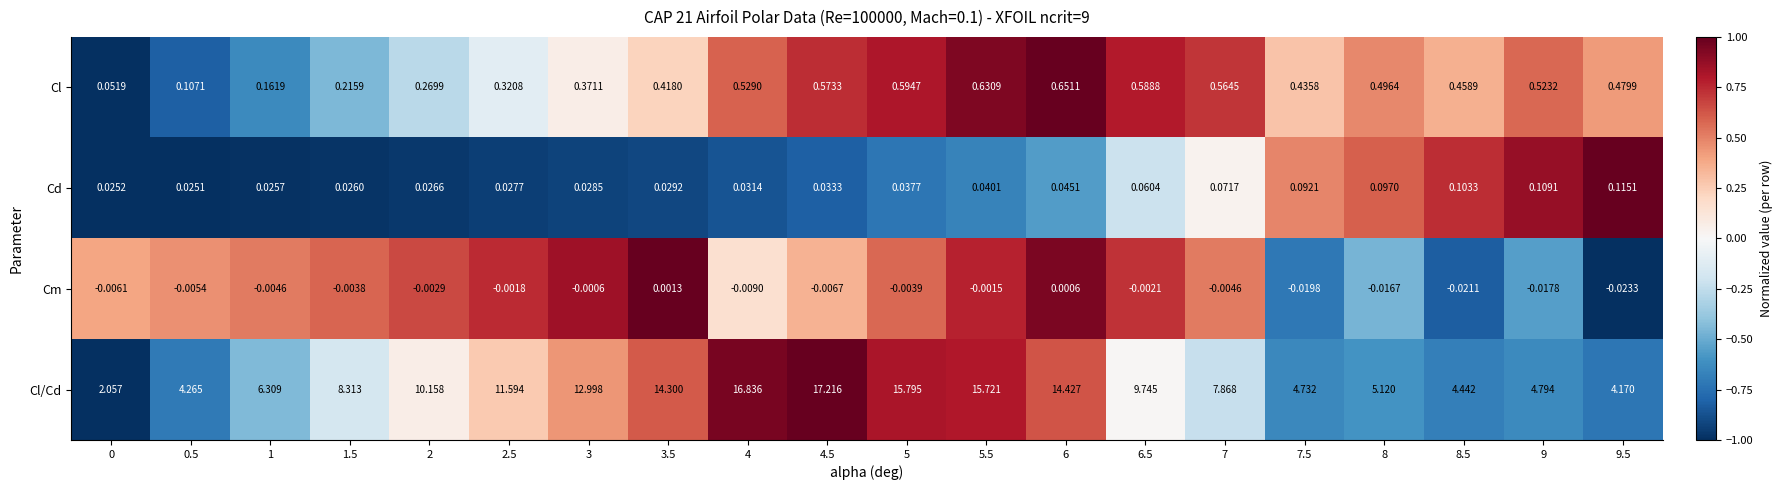

Is the value of Cd at 5.5 greater than the value of Cl at 1?

No